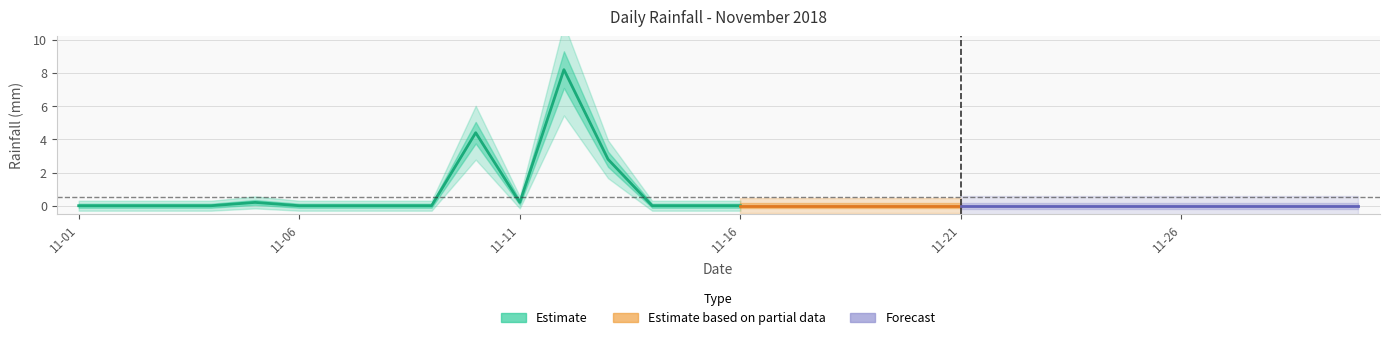

True or false: the data has more than 1 interior local peaks.

True